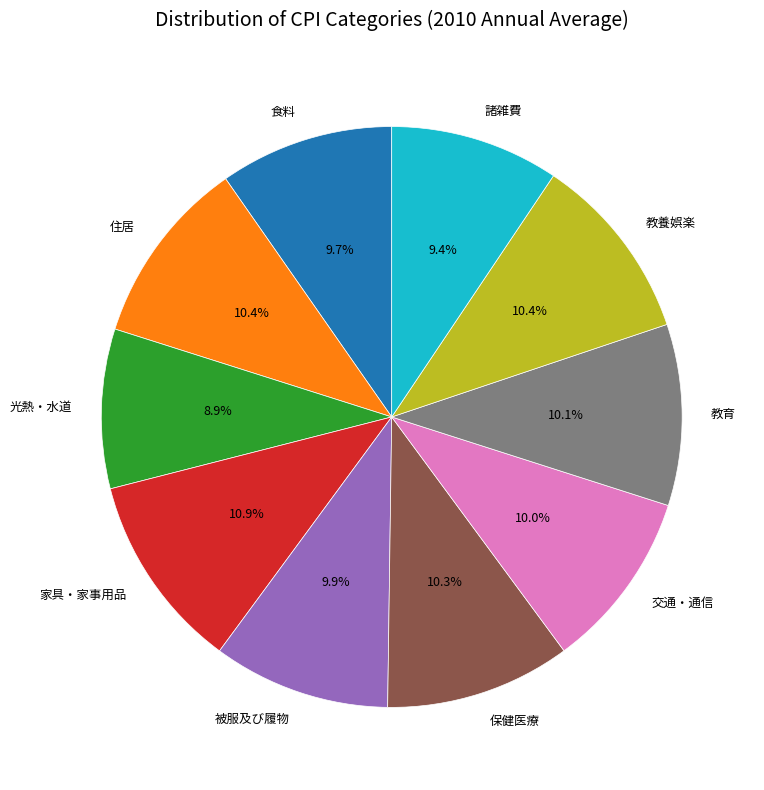

How much of the chart is everything except 保健医療?

89.7%